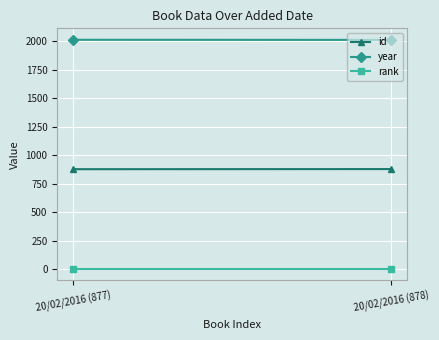

Reading left to right, what are all the values shown in this chart?

id: 20/02/2016 (877)=877	20/02/2016 (878)=878
year: 20/02/2016 (877)=2014	20/02/2016 (878)=2013
rank: 20/02/2016 (877)=1	20/02/2016 (878)=1